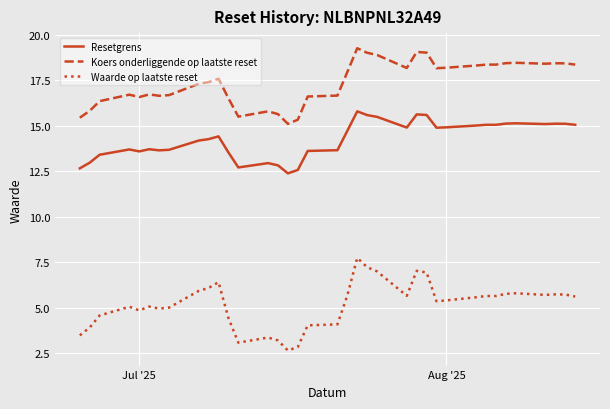

Does the chart have visible grid lines?

Yes